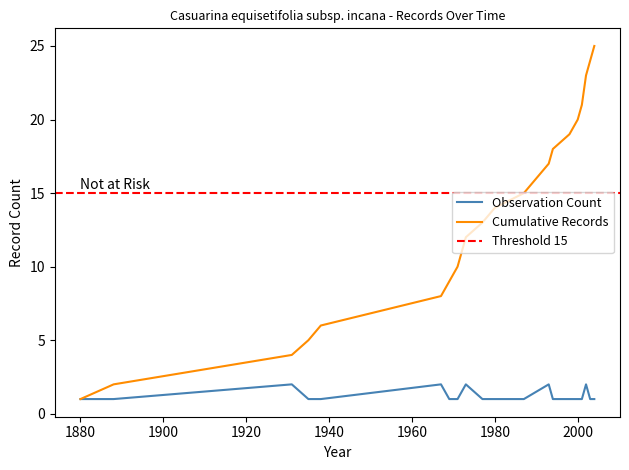

How many data points does each series have?

20